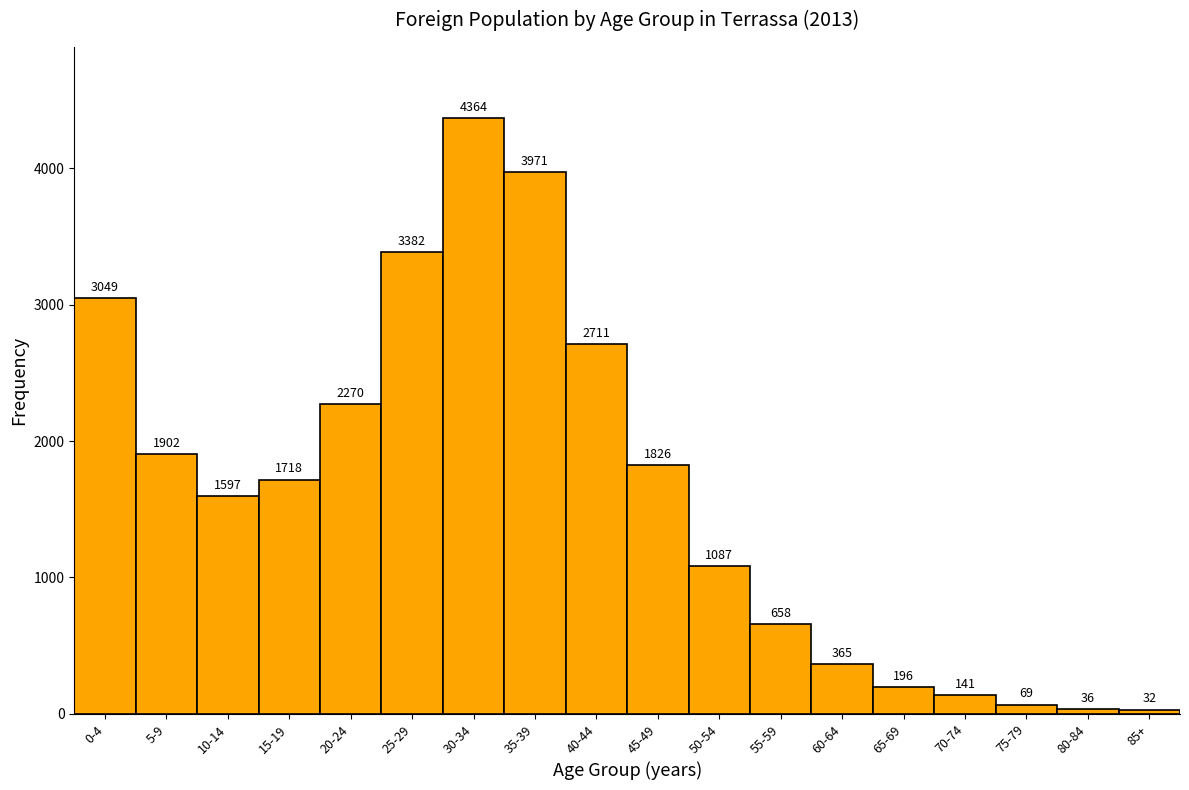

Reading right to left, what are all the values shown in this chart?

85+=32	80-84=36	75-79=69	70-74=141	65-69=196	60-64=365	55-59=658	50-54=1087	45-49=1826	40-44=2711	35-39=3971	30-34=4364	25-29=3382	20-24=2270	15-19=1718	10-14=1597	5-9=1902	0-4=3049